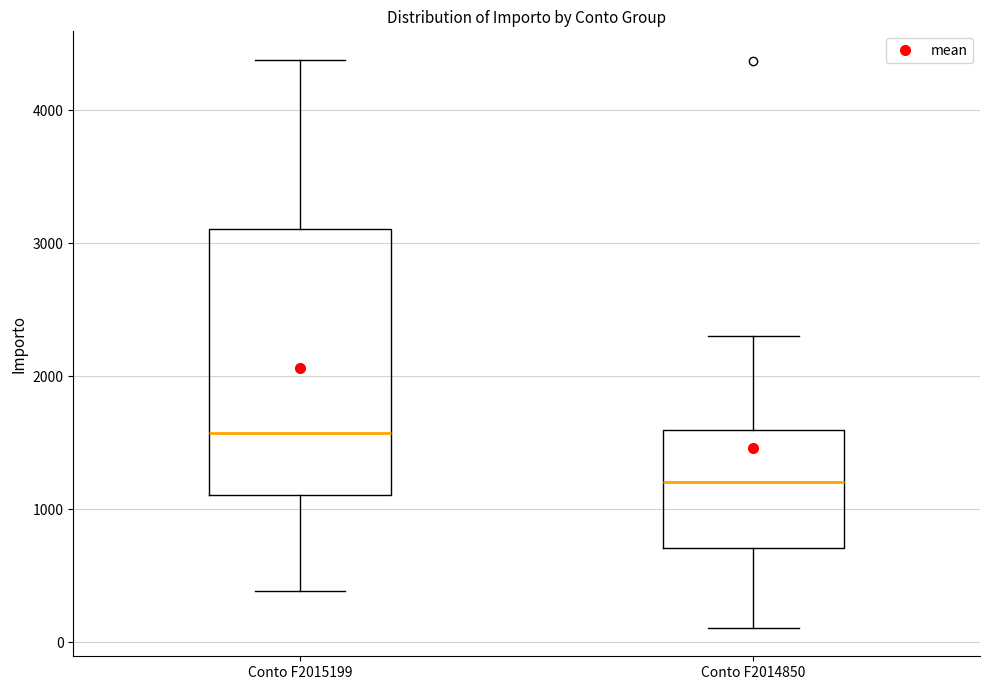

Which box's median line is the lowest?

Conto F2014850